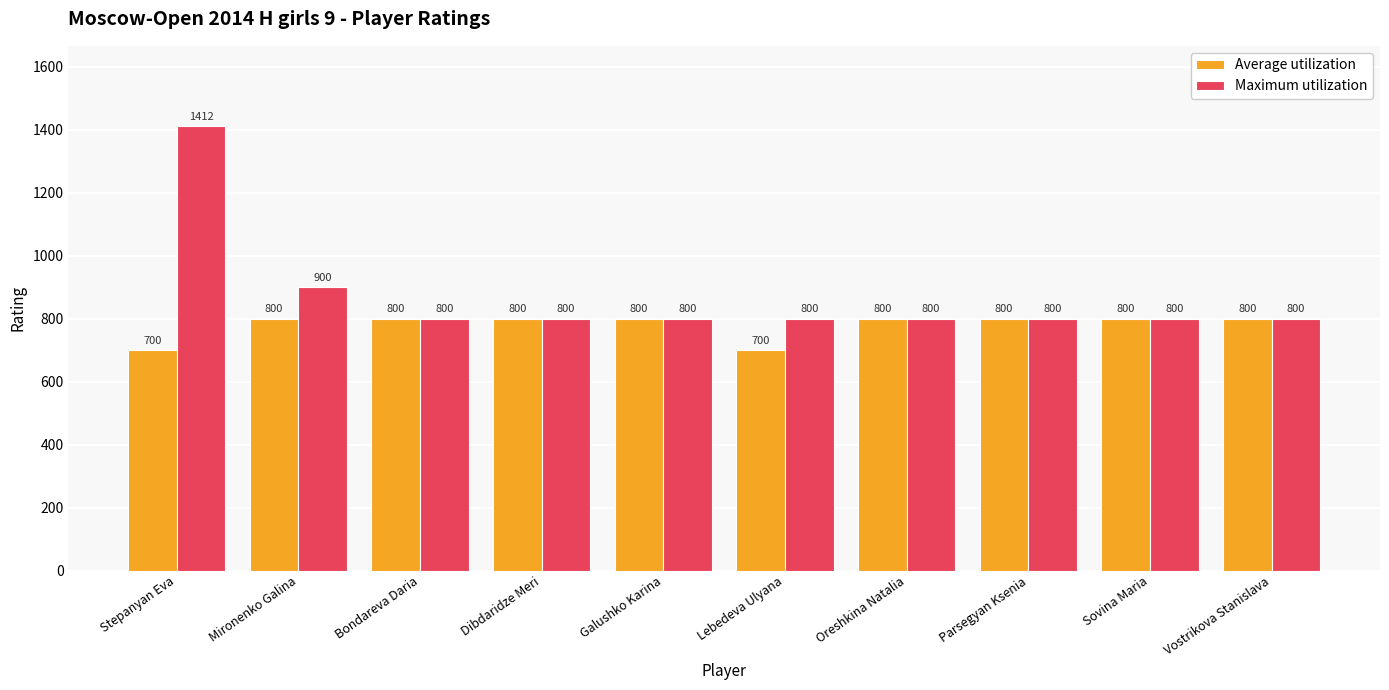

What is the sum of the Maximum utilization values at Dibdaridze Meri and Galushko Karina?

1600